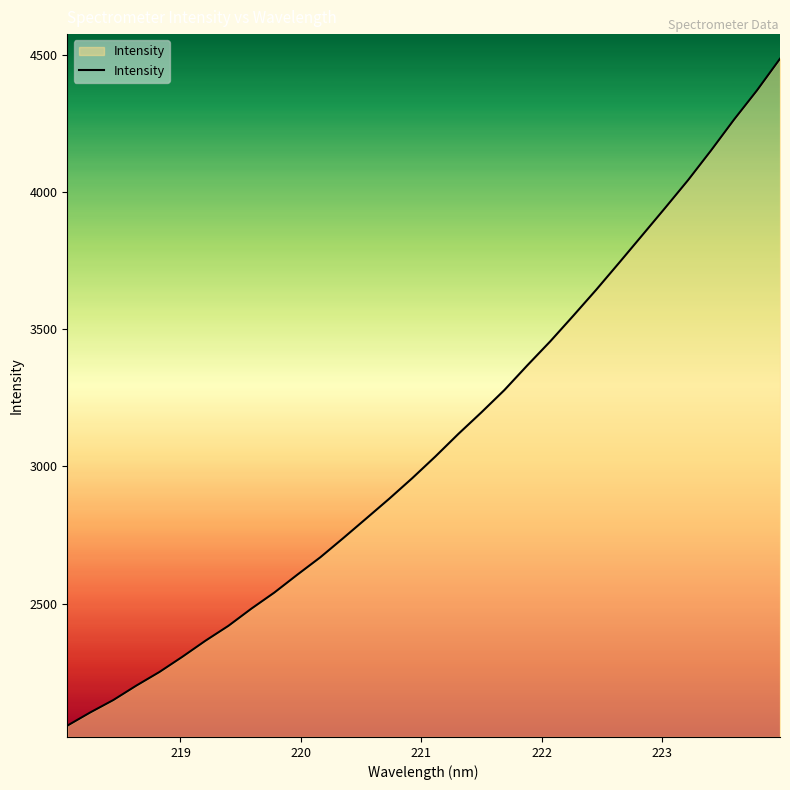

What is the maximum value shown in the chart?

4485.9